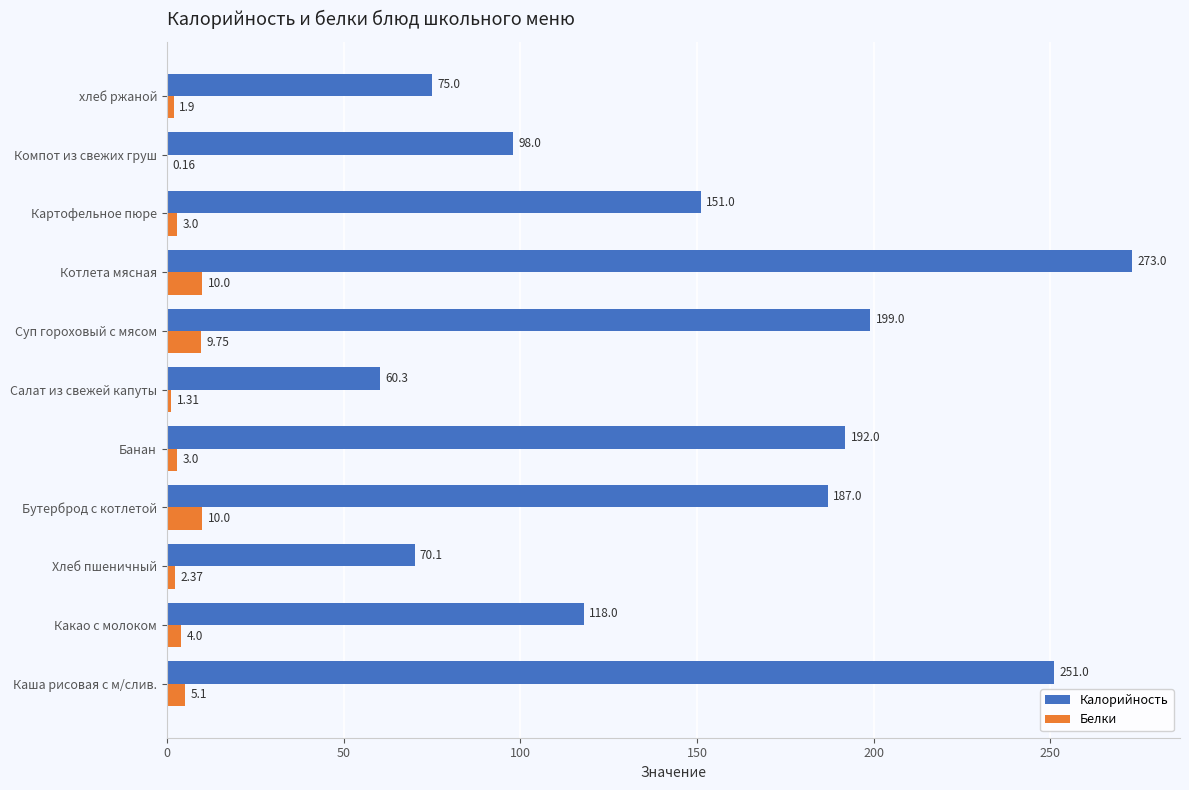

Which category has the highest value across all series?

Котлета мясная